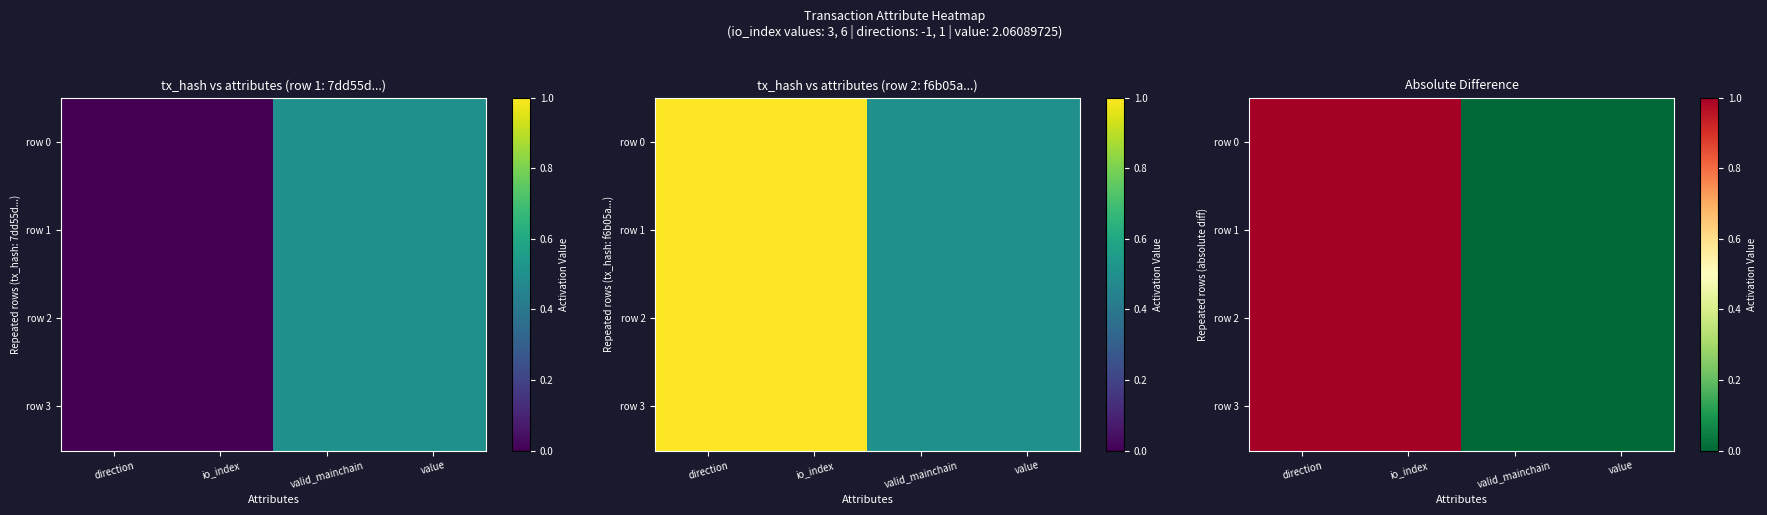

What is the difference between the maximum and minimum values in the row 3 series?

1